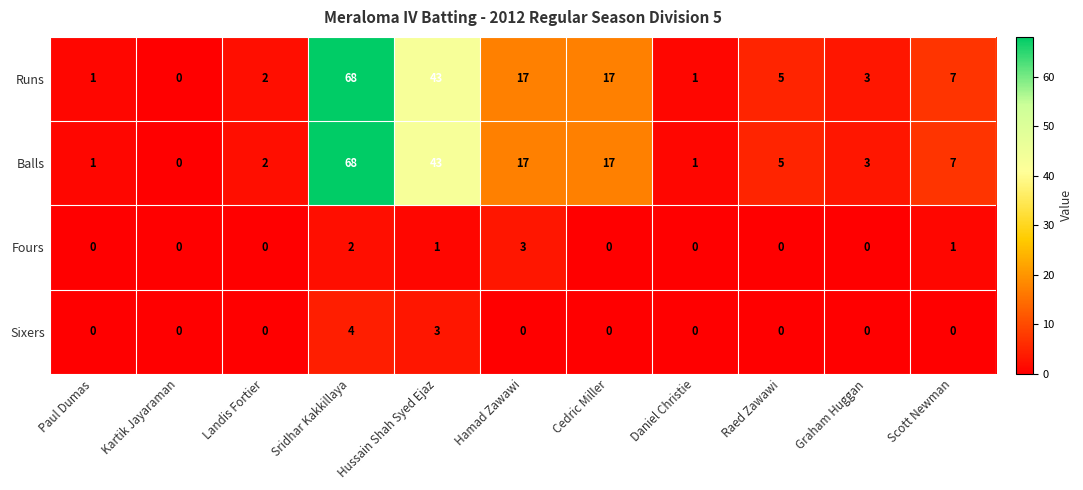

Is it true that Sixers equals -3 at Cedric Miller?

False